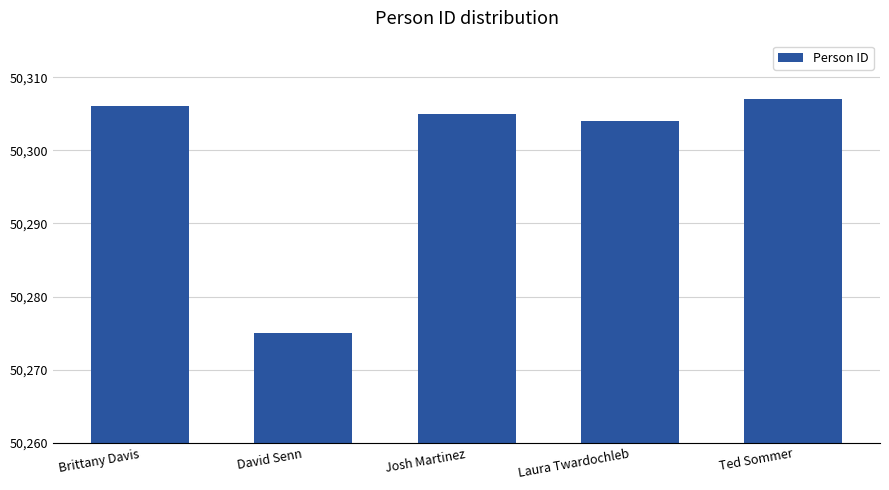

How many data points does each series have?

5